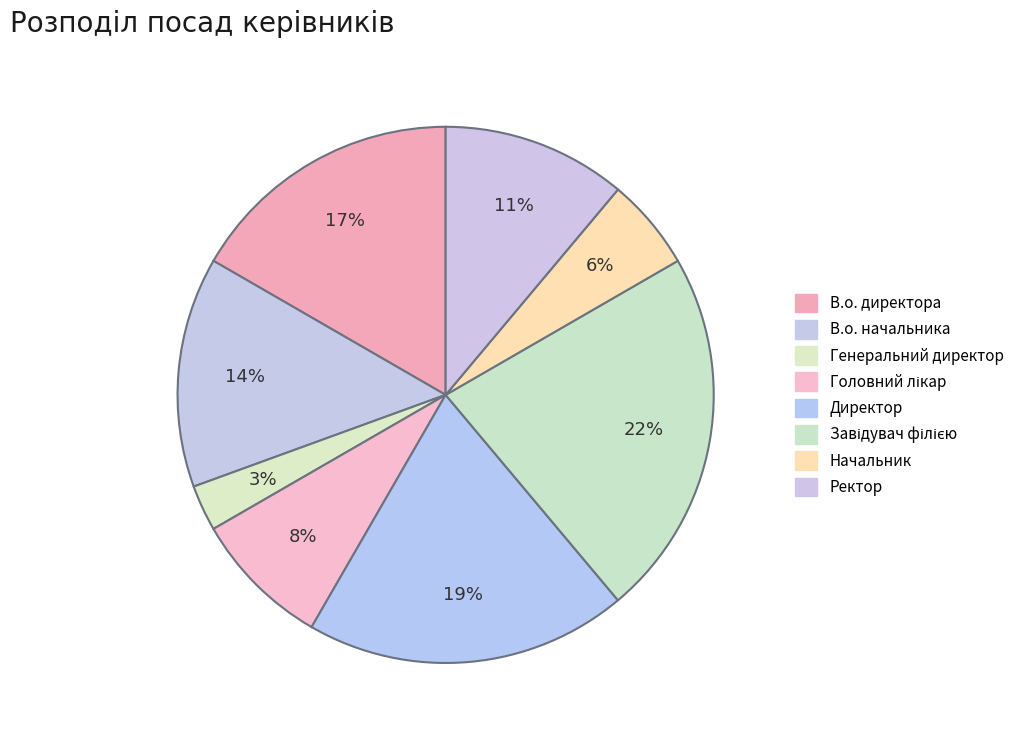

What is the smallest slice in the pie chart?

Генеральний директор